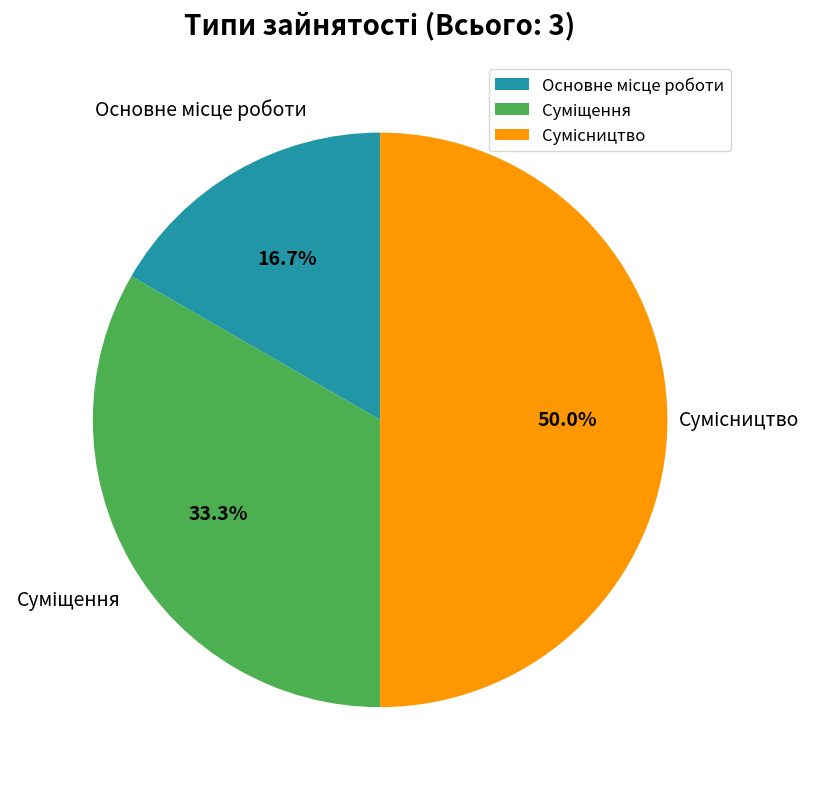

Count the number of slices in the pie.

3